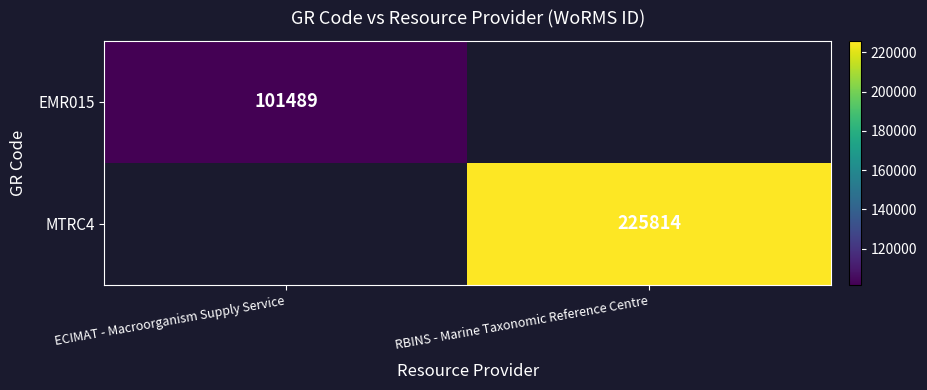

At how many categories does at least one series exceed 168721?

1